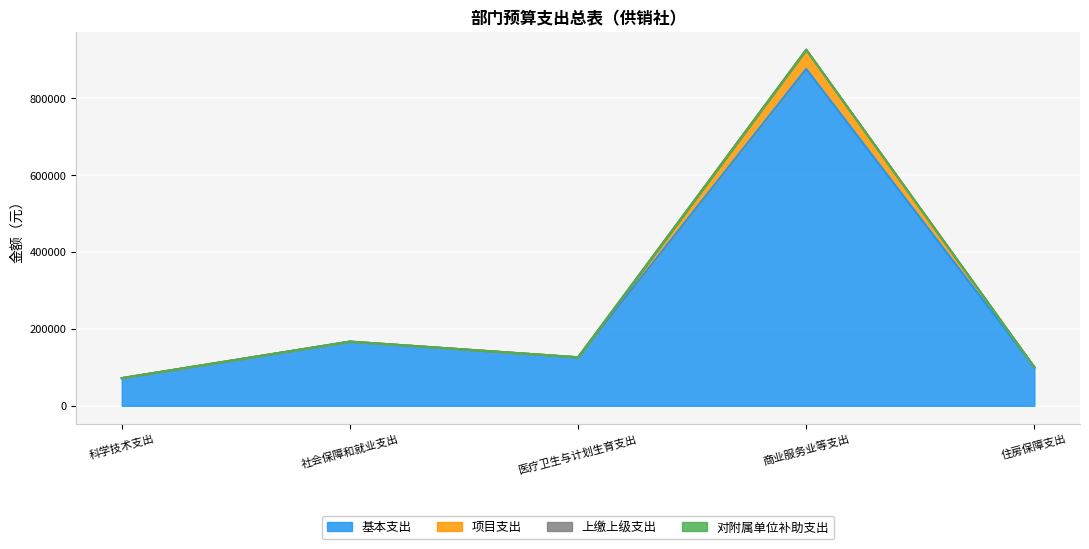

Does the chart display data point markers on the line(s)?

No